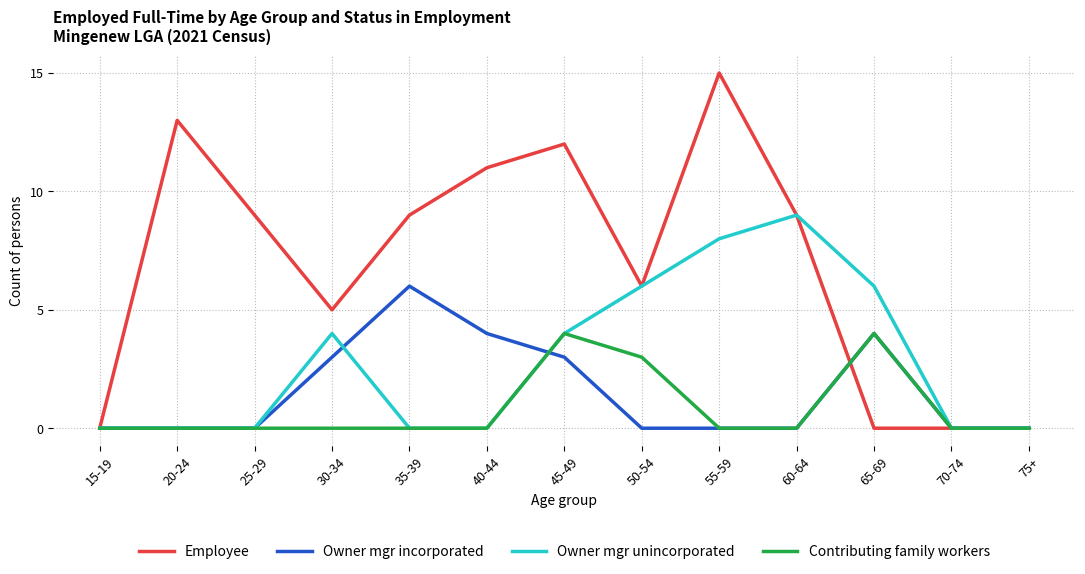

Reading left to right, list all the values displayed in this chart.

Employee: 15-19=0	20-24=13	25-29=9	30-34=5	35-39=9	40-44=11	45-49=12	50-54=6	55-59=15	60-64=9	65-69=0	70-74=0	75+=0
Owner mgr incorporated: 15-19=0	20-24=0	25-29=0	30-34=3	35-39=6	40-44=4	45-49=3	50-54=0	55-59=0	60-64=0	65-69=4	70-74=0	75+=0
Owner mgr unincorporated: 15-19=0	20-24=0	25-29=0	30-34=4	35-39=0	40-44=0	45-49=4	50-54=6	55-59=8	60-64=9	65-69=6	70-74=0	75+=0
Contributing family workers: 15-19=0	20-24=0	25-29=0	30-34=0	35-39=0	40-44=0	45-49=4	50-54=3	55-59=0	60-64=0	65-69=4	70-74=0	75+=0